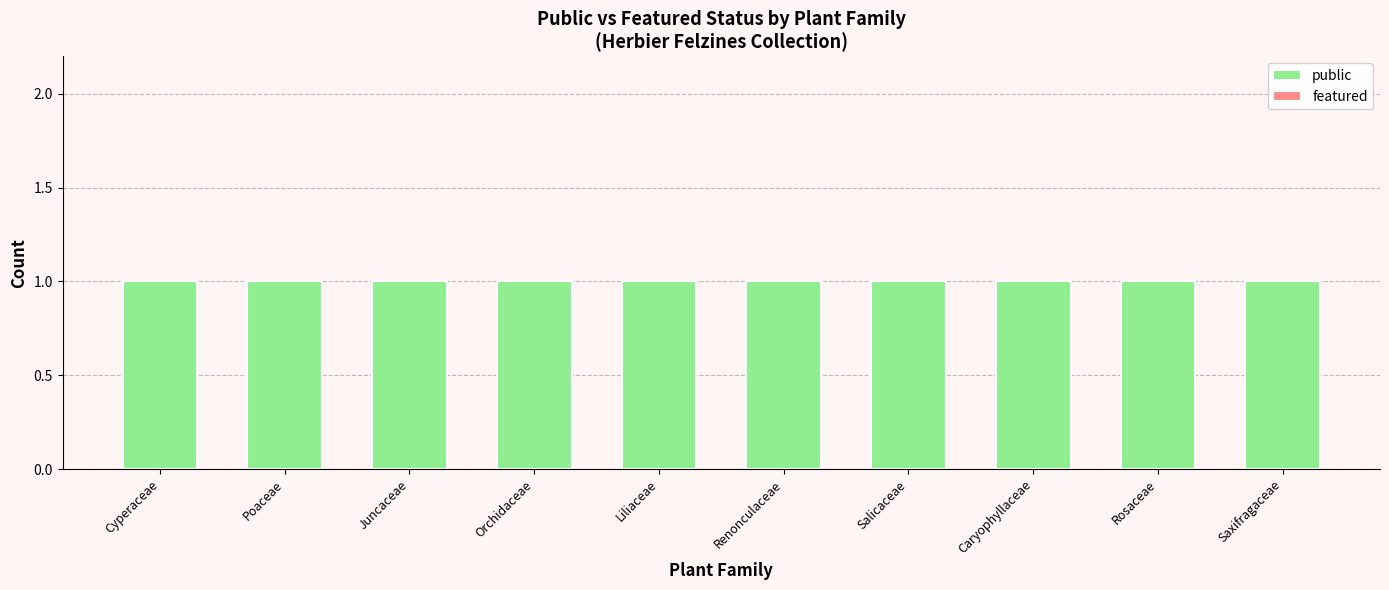

Which has a higher value, Caryophyllaceae or Renonculaceae?

Caryophyllaceae